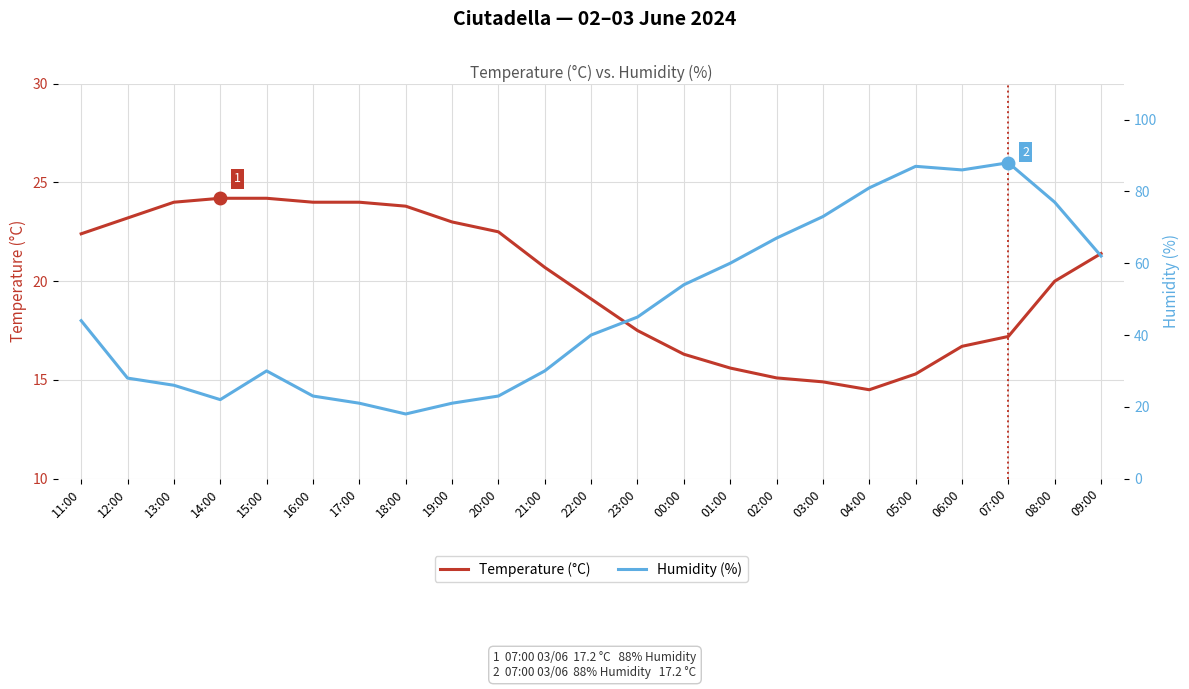

What is the sum of all Humidity (%) values?

1106.0